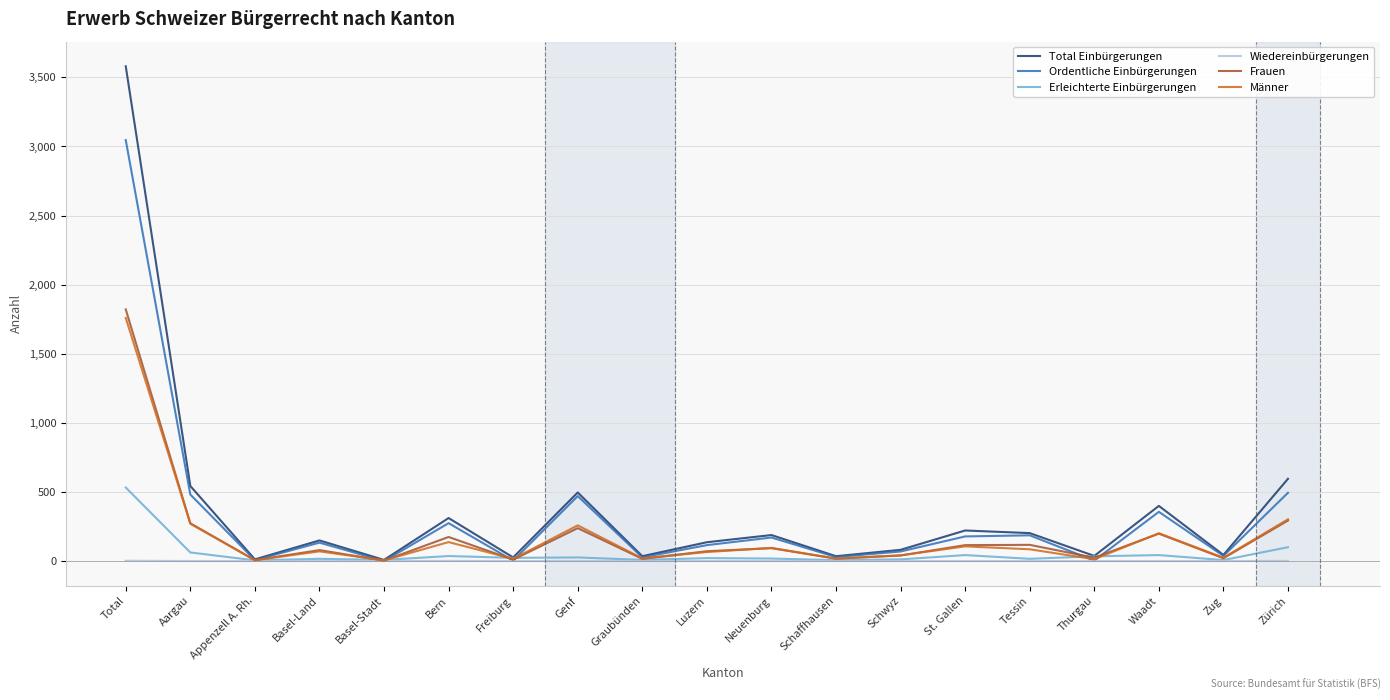

The Ordentliche Einbürgerungen series shows 810 at Zürich. True or false?

False